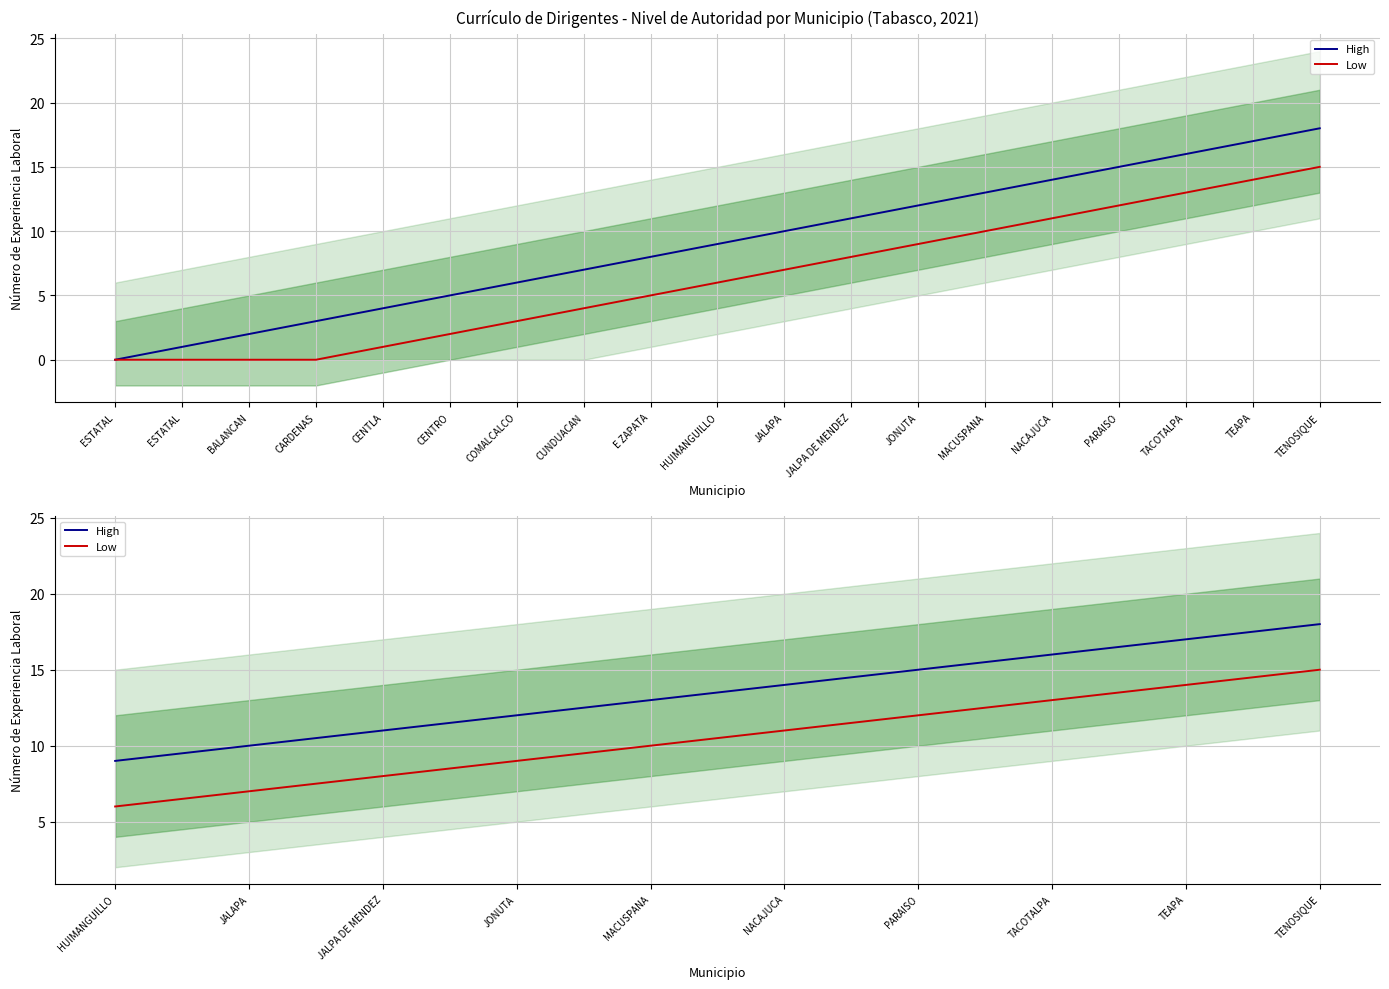

True or false: Low and High cross at least once.

False